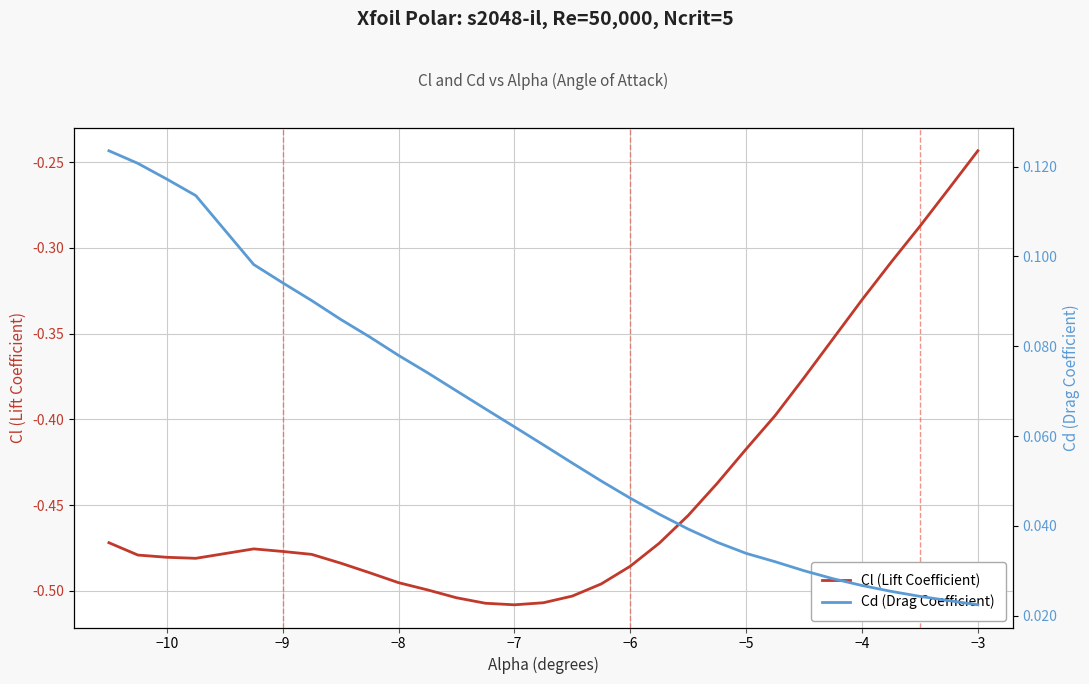

Which category has the highest value in the Cl (Lift Coefficient) series?

−3